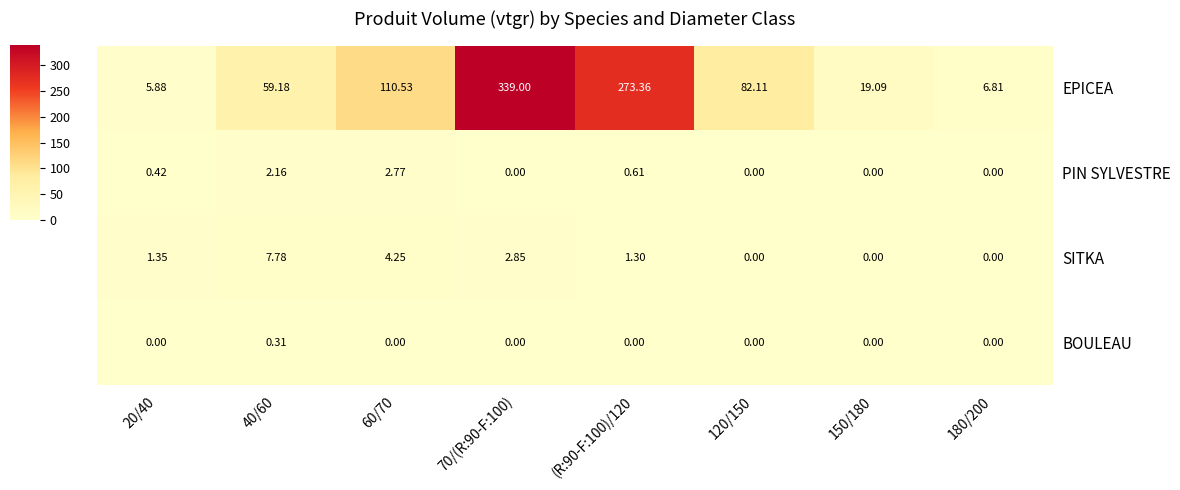

Rank the series at 20/40 from highest to lowest value.

EPICEA, SITKA, PIN SYLVESTRE, BOULEAU